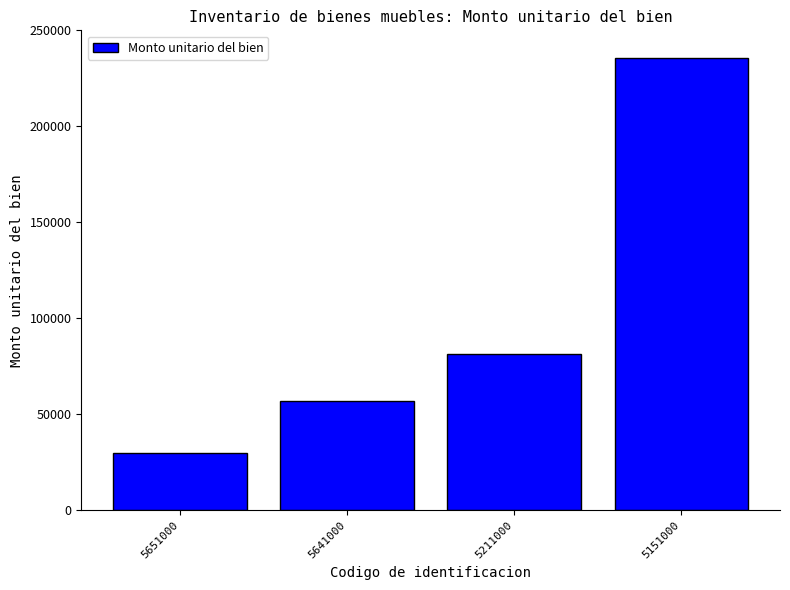

At which label does the data first exceed 81619?

5211000